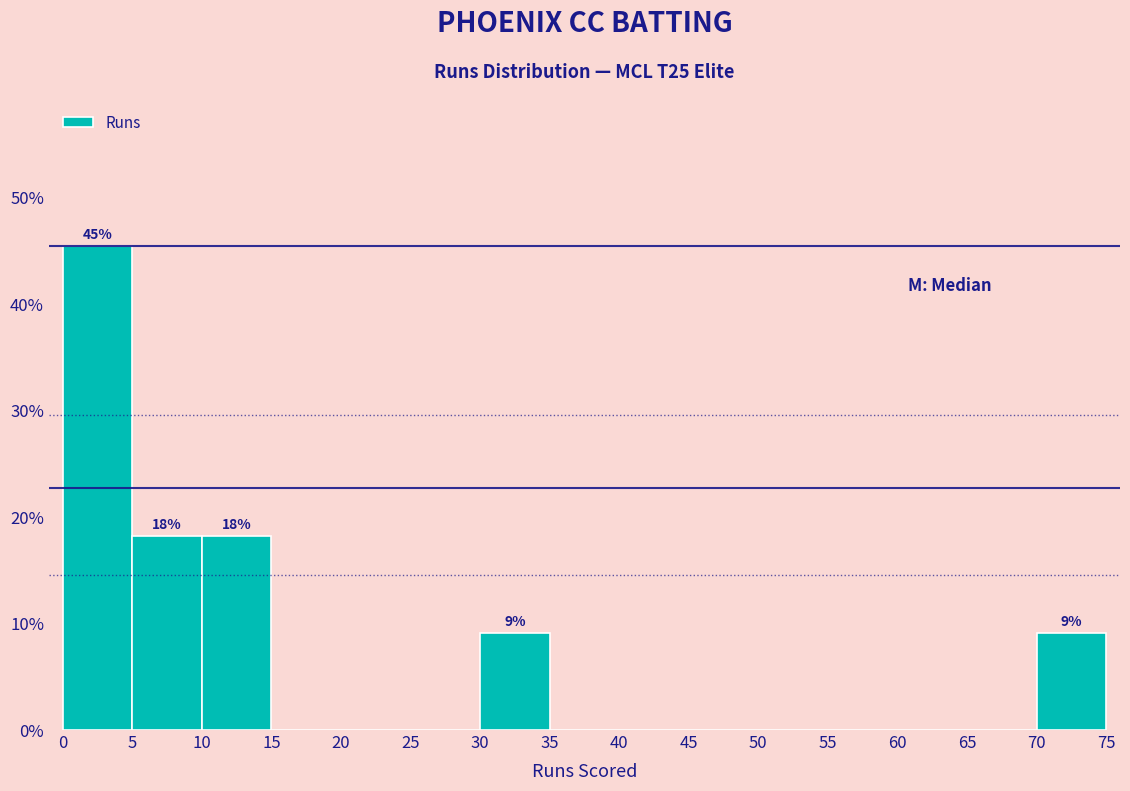

Which range on the x-axis has the tallest bar?

0 to 5